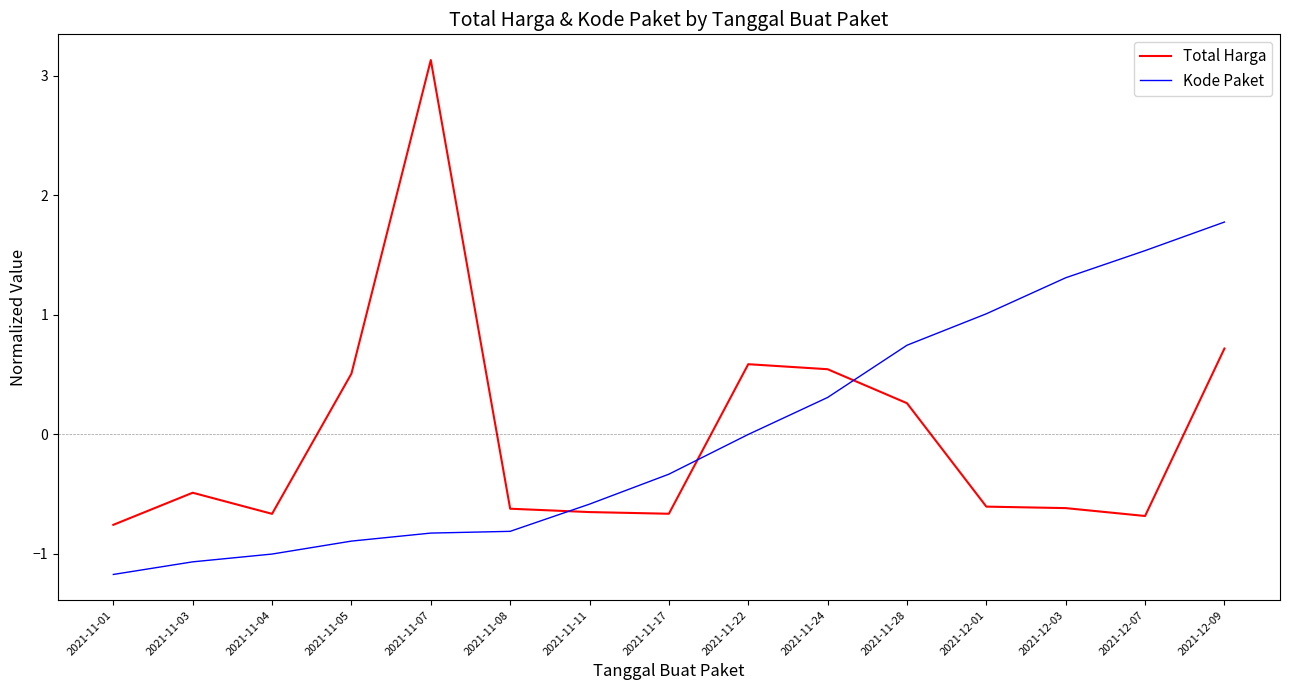

How many lines are shown in the chart?

2